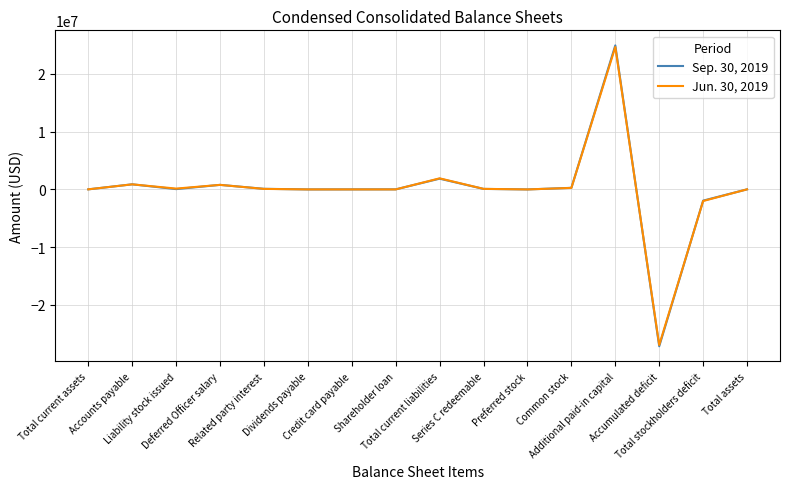

Which series has the widest spread of values?

Sep. 30, 2019